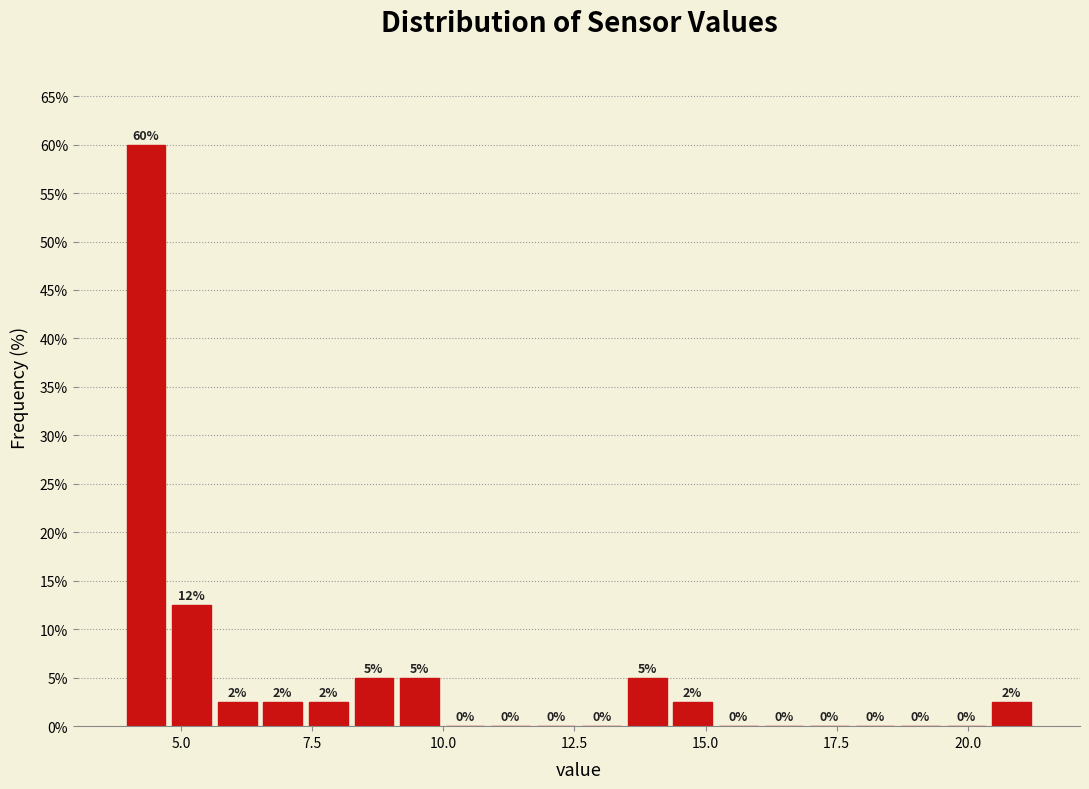

Around what value on the x-axis is the tallest bar? Give the approximate position of its centre, as read against the axis.

4.5